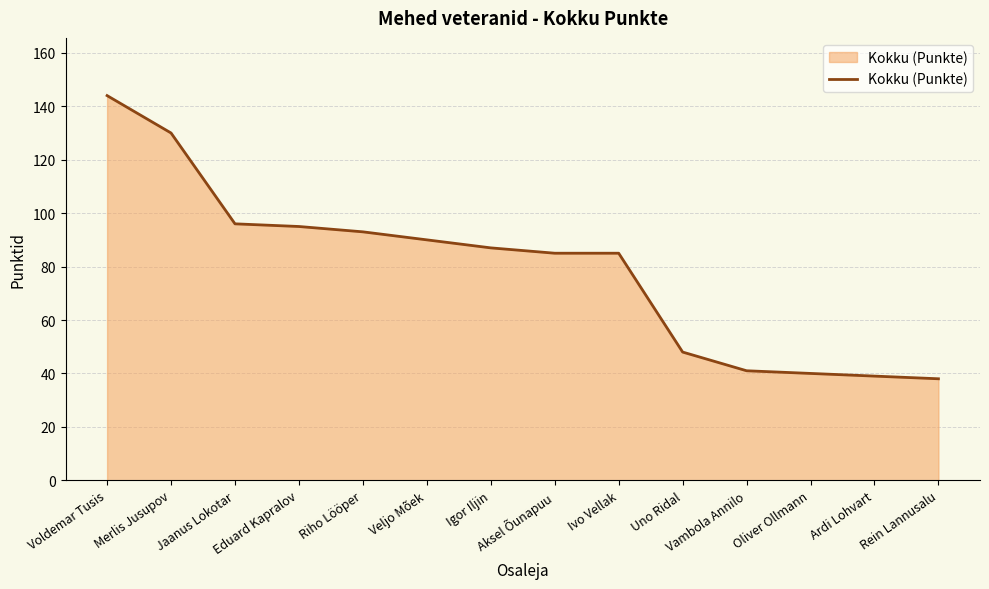

What is the smallest value displayed?

38